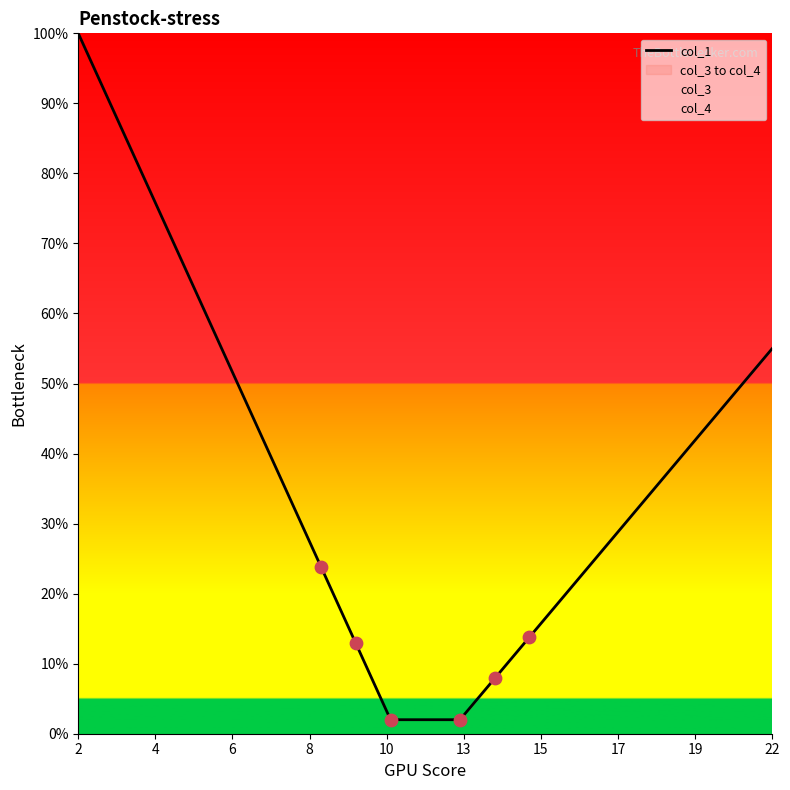

Which has a higher value, 15 or 10?

15